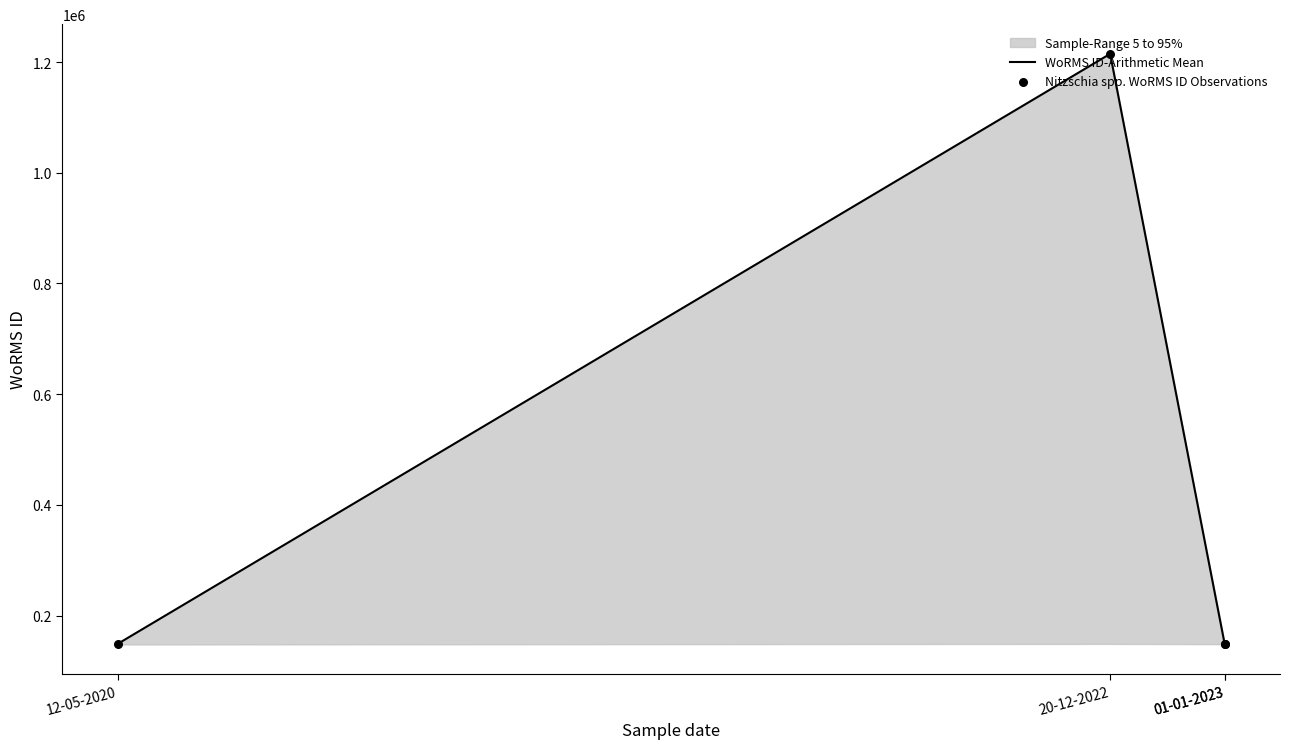

Which series contains the lowest Y value?

WoRMS ID-Arithmetic Mean